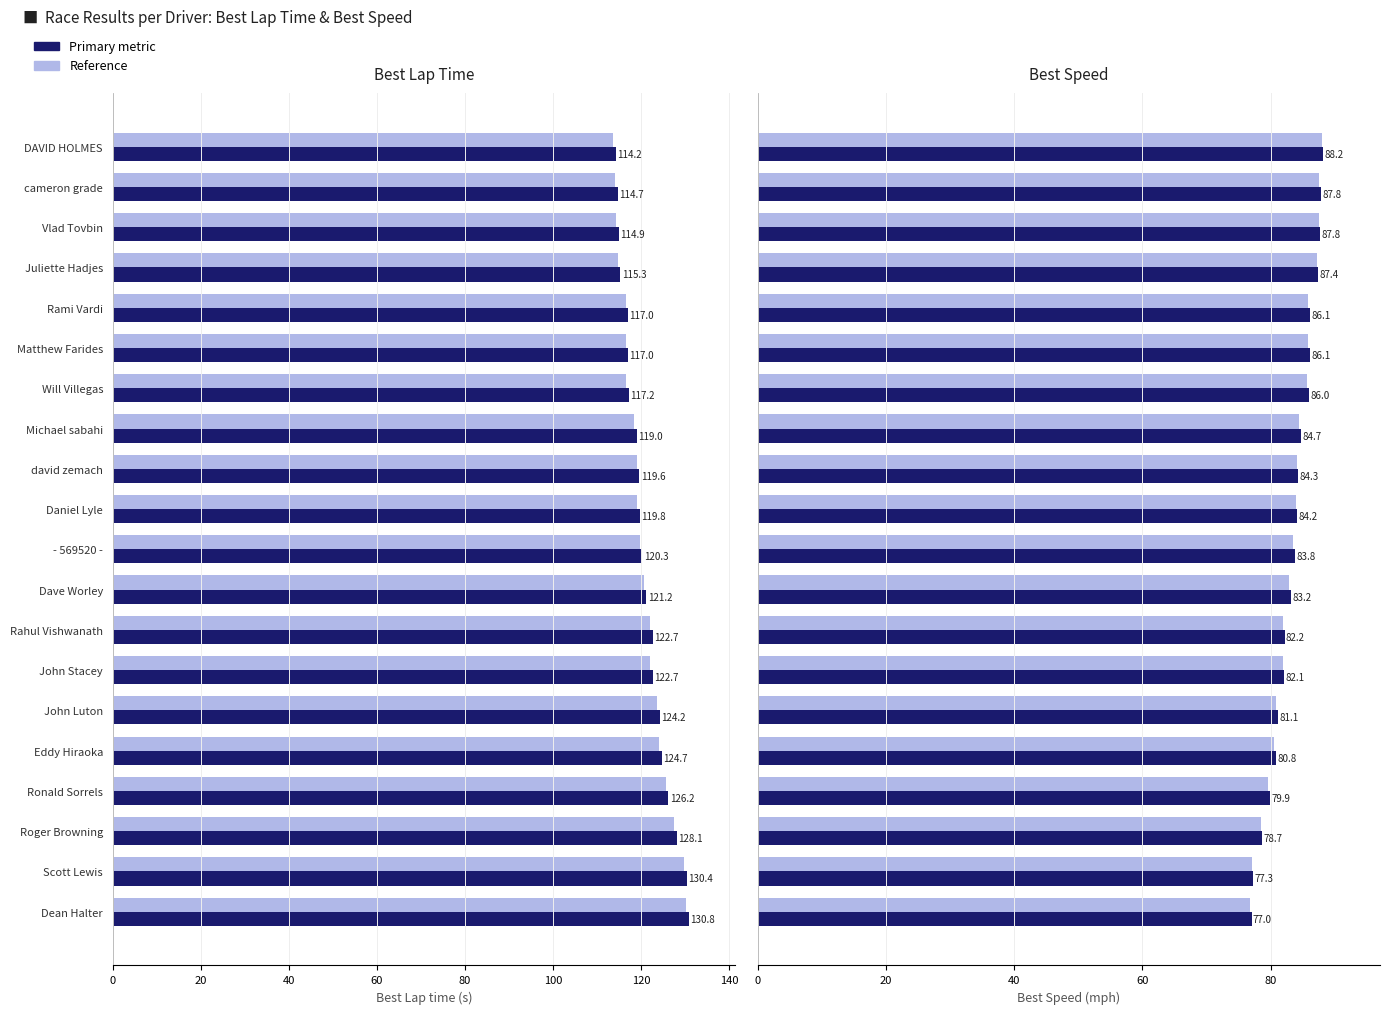

How many bars are there in total?

80